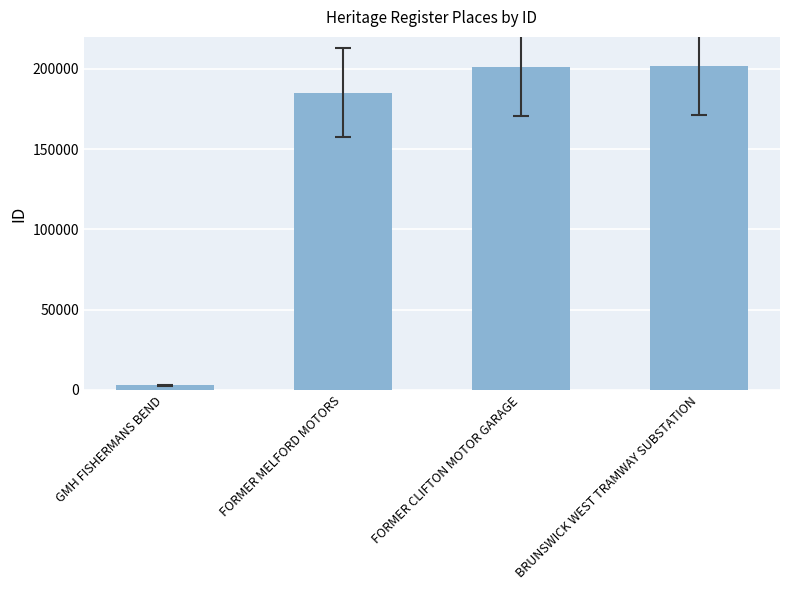

The value at FORMER CLIFTON MOTOR GARAGE is 200965. True or false?

True